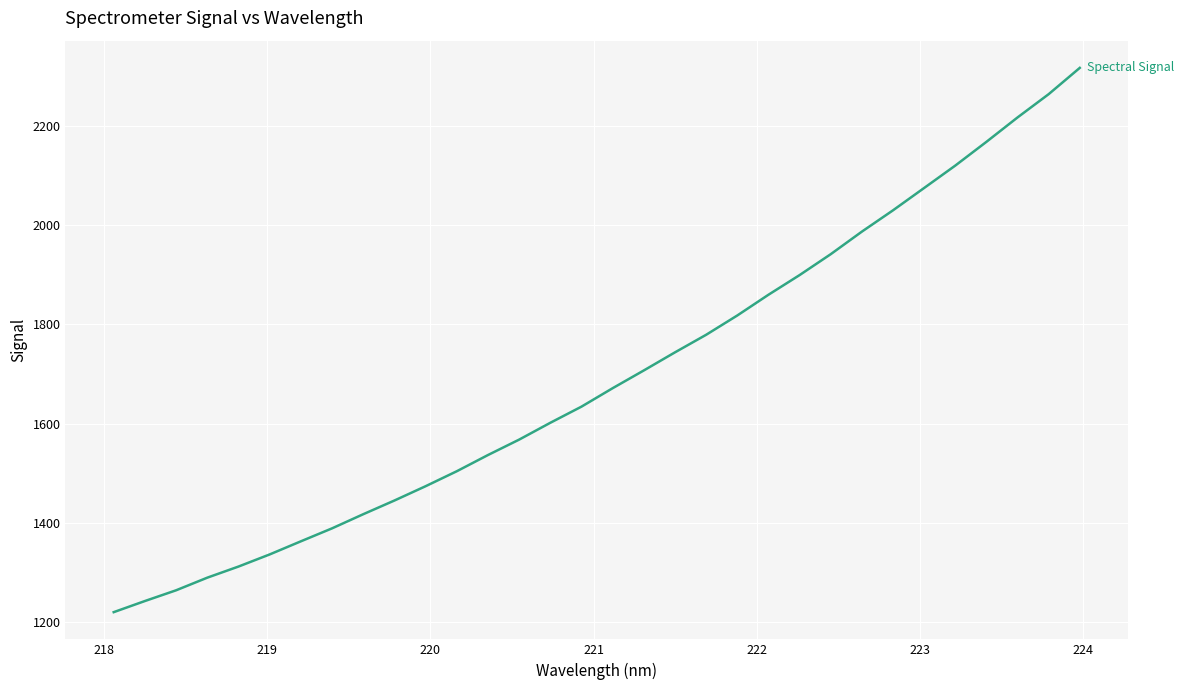

What is the difference between the maximum and minimum values?

1096.8